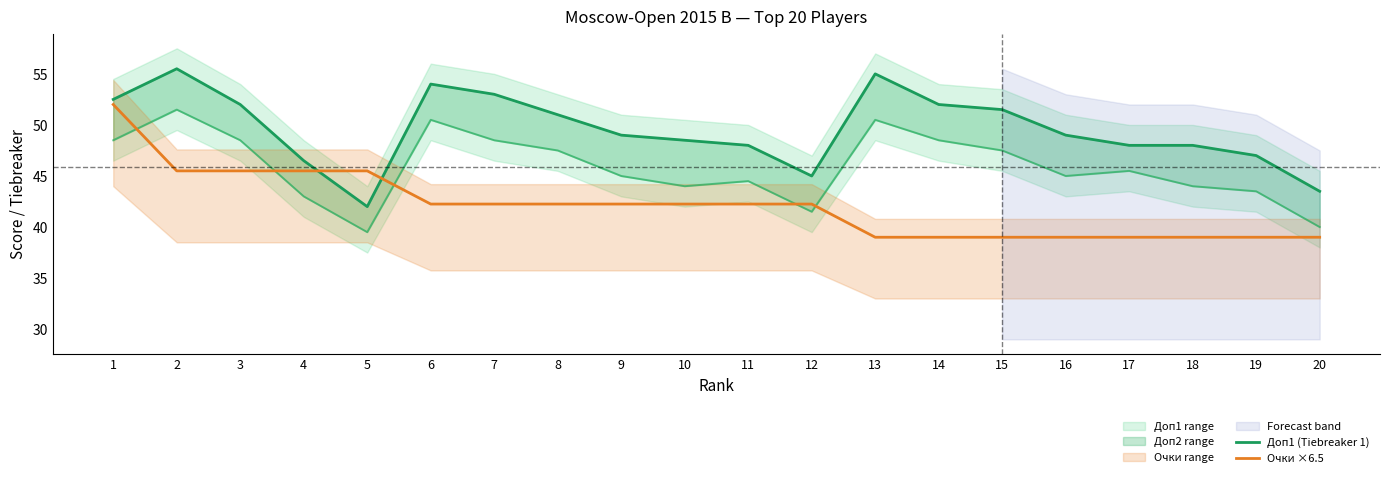

Reading left to right, what are all the values shown in this chart?

Доп1 (Tiebreaker 1): 1=52.5	2=55.5	3=52.0	4=46.5	5=42.0	6=54.0	7=53.0	8=51.0	9=49.0	10=48.5	11=48.0	12=45.0	13=55.0	14=52.0	15=51.5	16=49.0	17=48.0	18=48.0	19=47.0	20=43.5
Очки ×6.5: 1=52.0	2=45.5	3=45.5	4=45.5	5=45.5	6=42.2	7=42.2	8=42.2	9=42.2	10=42.2	11=42.2	12=42.2	13=39.0	14=39.0	15=39.0	16=39.0	17=39.0	18=39.0	19=39.0	20=39.0